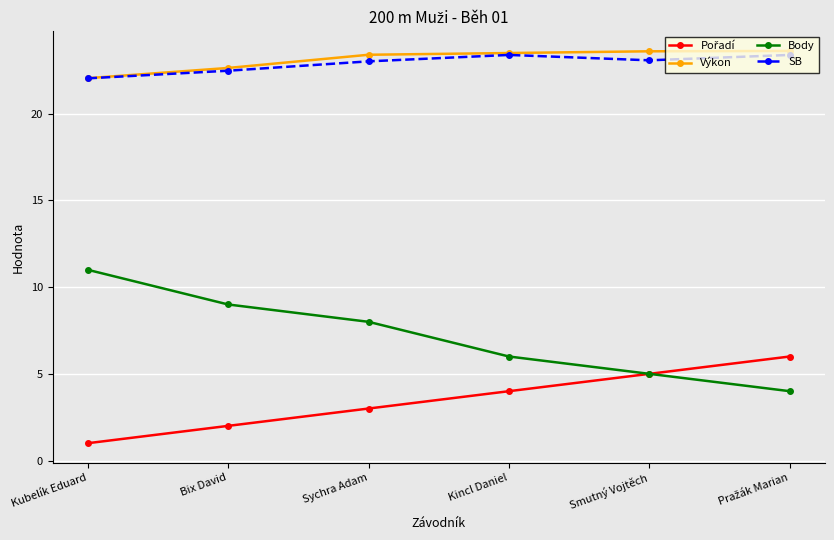

True or false: Body and Výkon intersect in this chart.

False